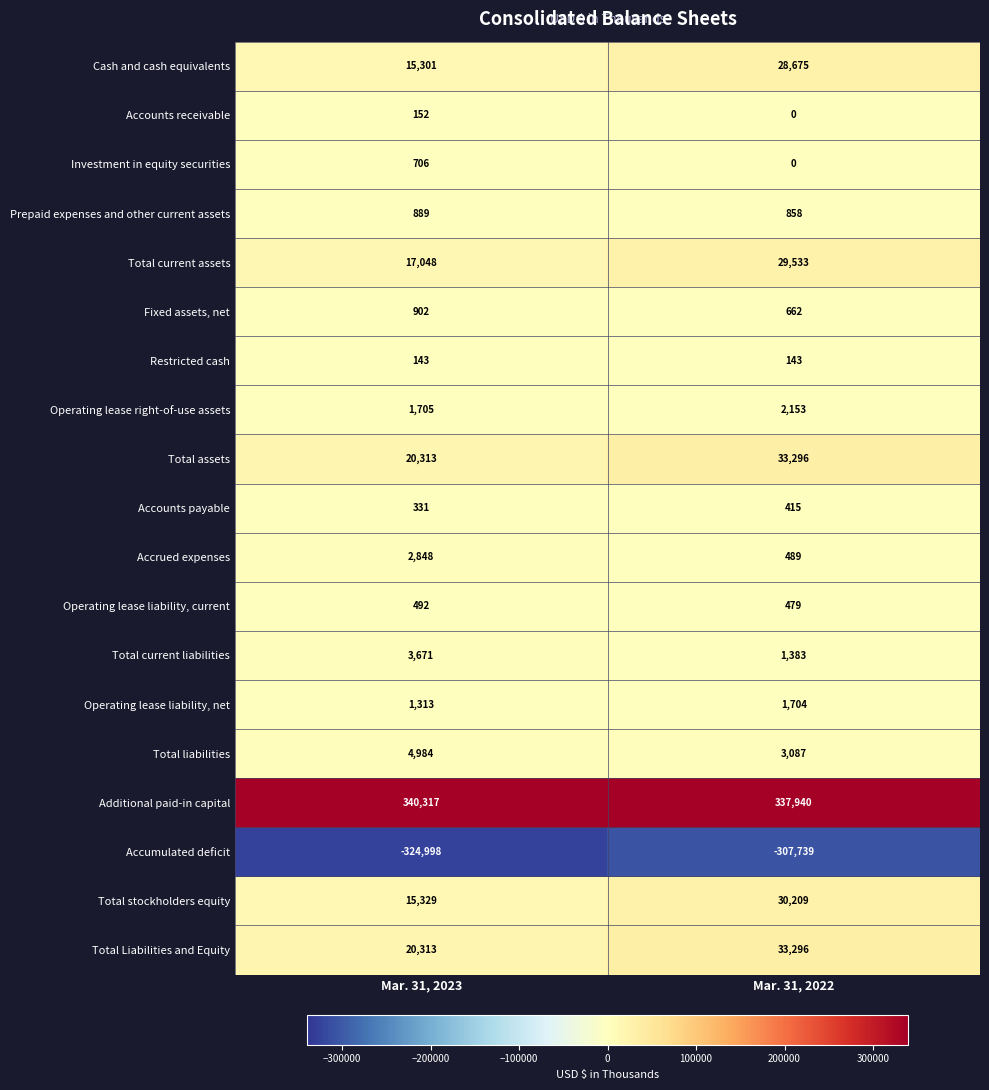

At which category does the chart reach its peak across all series?

Mar. 31, 2023